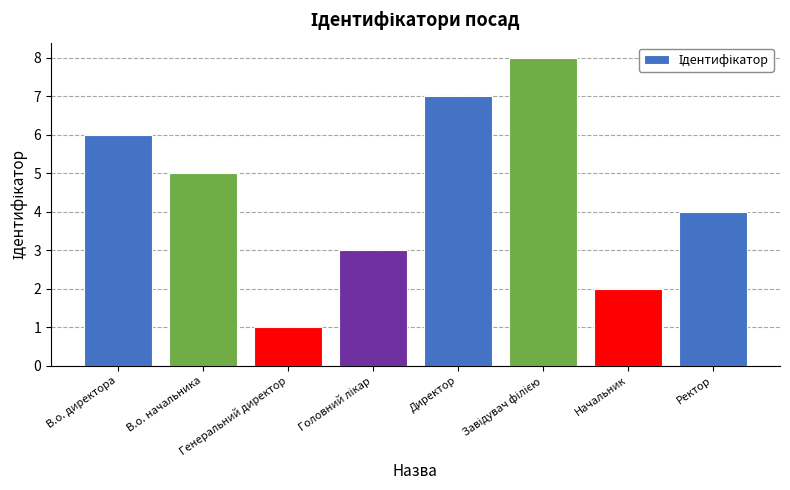

What is the sum of all values?

36